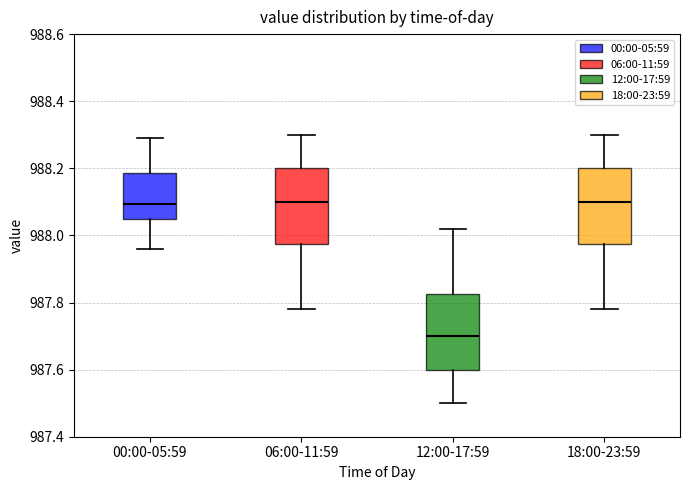

Reading left to right, transcribe this box plot: for each box, give where its median line is, the range the box spans, and where its two whiskers end, as read against the y-axis. The values are not printed on the chart, so give them approximately, as read against the axis.

00:00-05:59: median 988.10, box 988.04 to 988.18, whiskers 987.96 to 988.30
06:00-11:59: median 988.10, box 987.98 to 988.20, whiskers 987.78 to 988.30
12:00-17:59: median 987.70, box 987.60 to 987.82, whiskers 987.50 to 988.02
18:00-23:59: median 988.10, box 987.98 to 988.20, whiskers 987.78 to 988.30